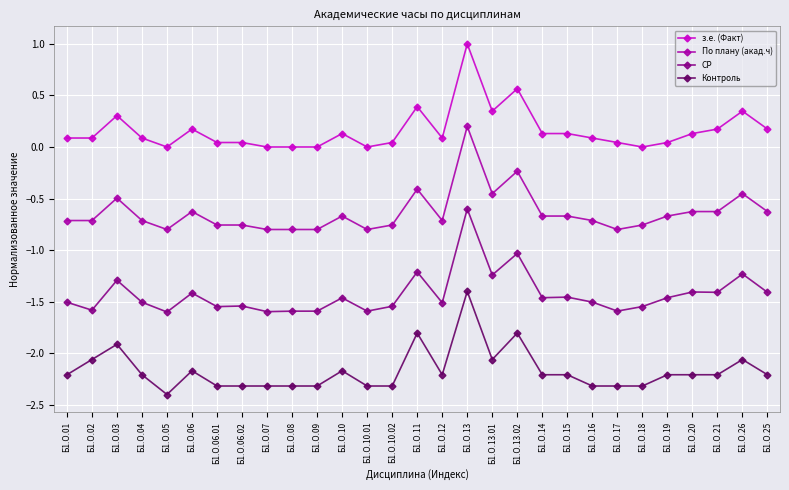

True or false: Контроль and з.е. (Факт) cross at least once.

False